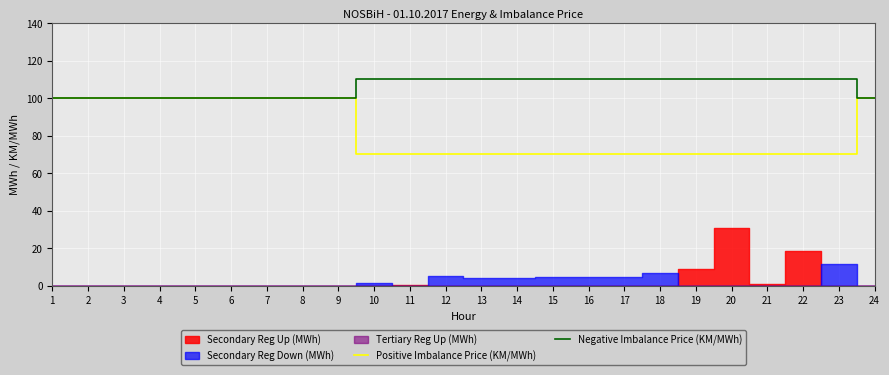

True or false: Negative Imbalance Price (KM/MWh) has a value of 110 at 22.

True